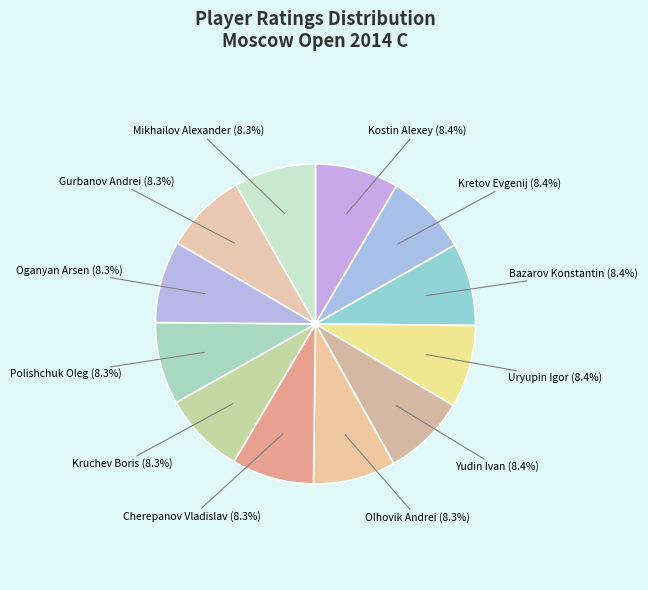

How many slices are in this pie chart?

12